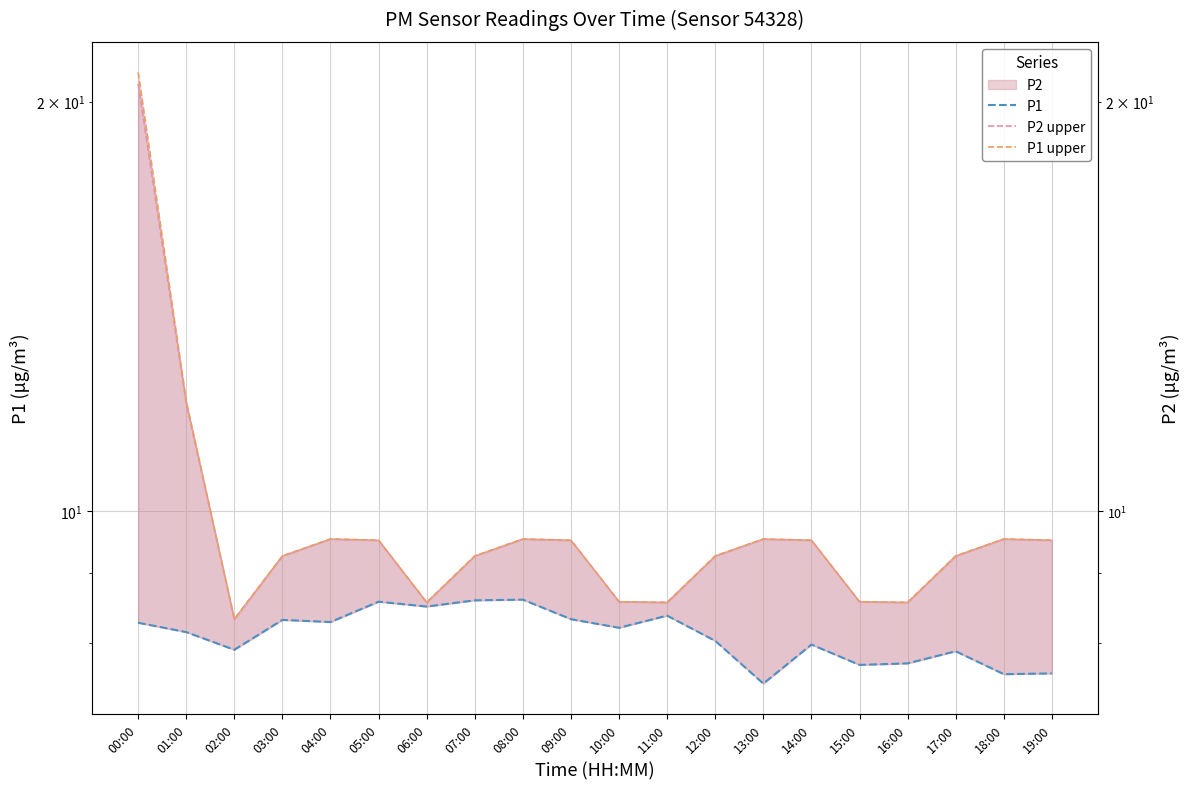

What is the value of the P1 upper point at the 6th from the left?

9.5